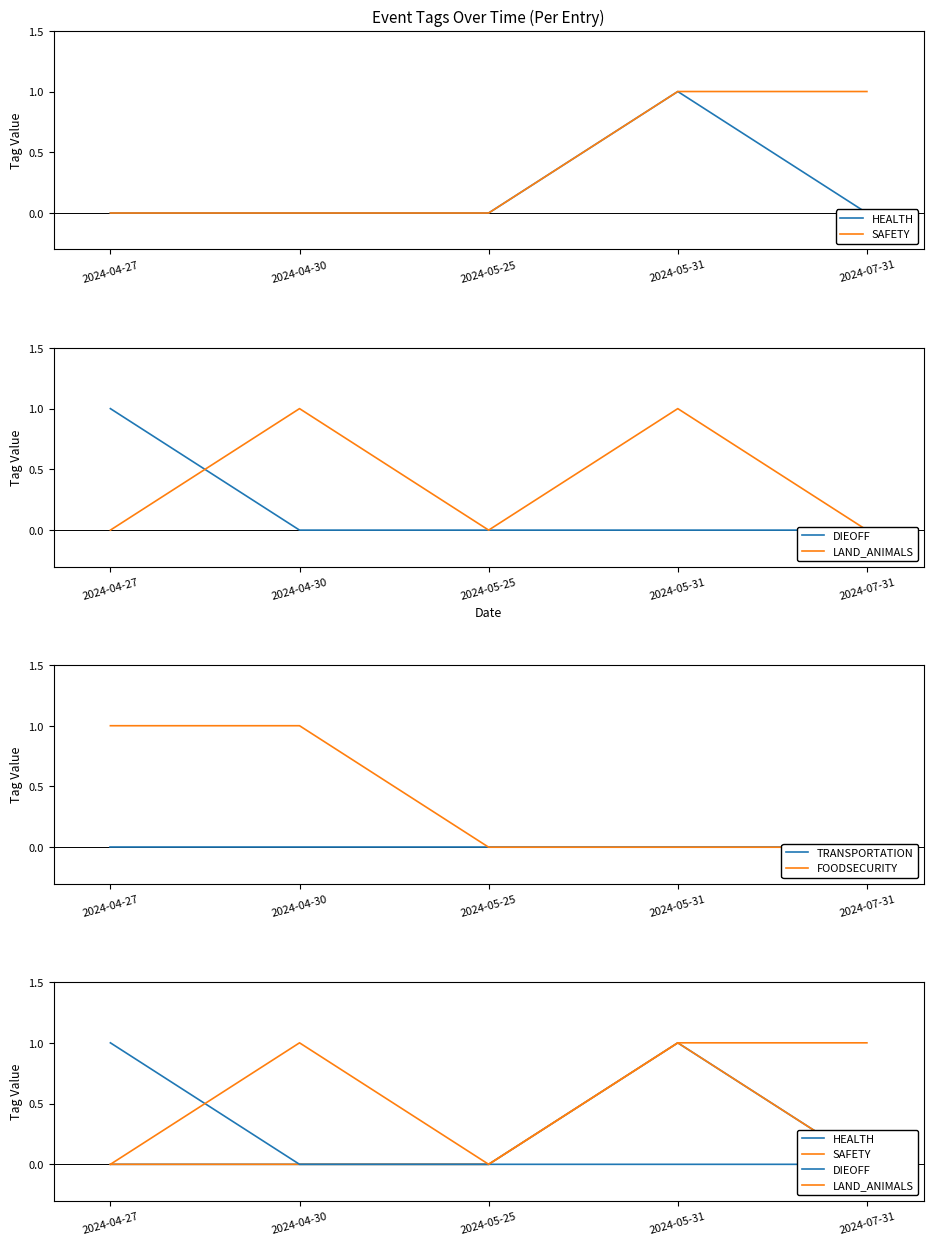

How many data points does each series have?

5